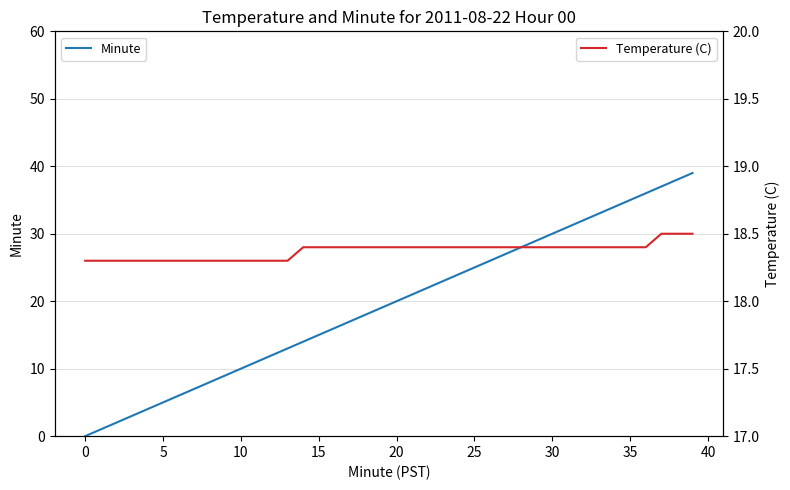

At which label does Minute first exceed 20?

21